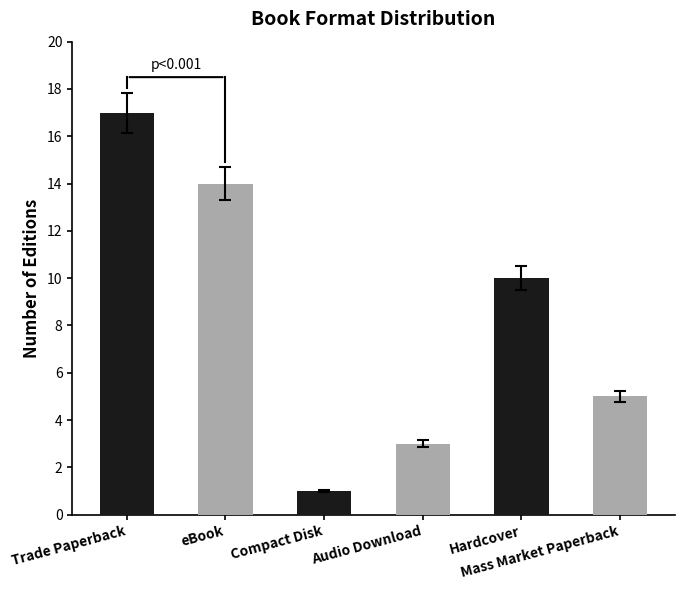

True or false: the data shows 22 at eBook.

False